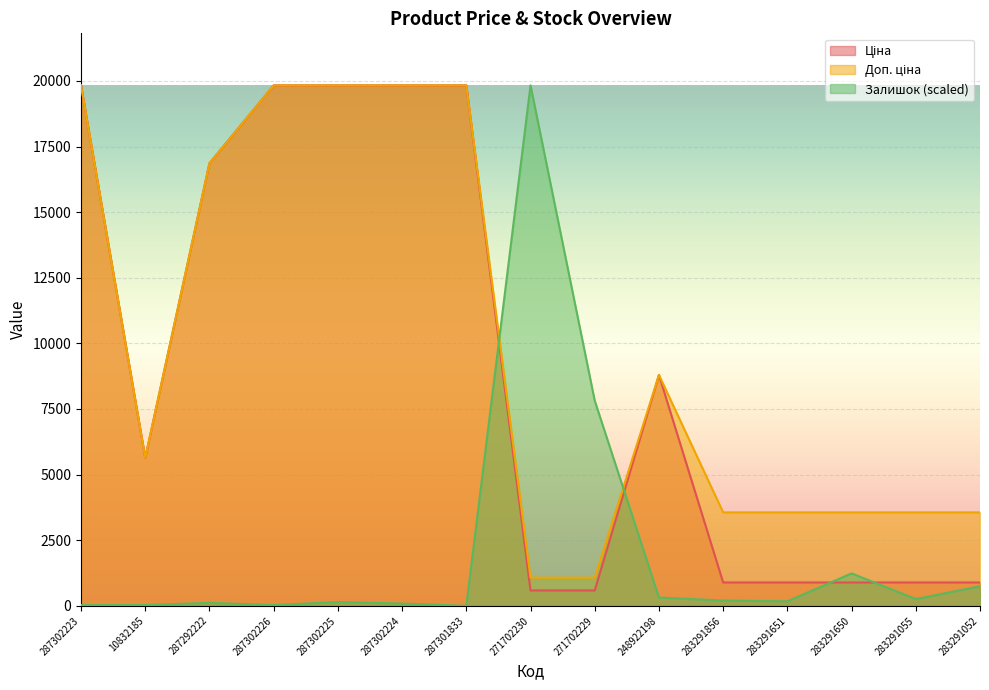

Between 271702230 and 283291052, which is larger?

283291052